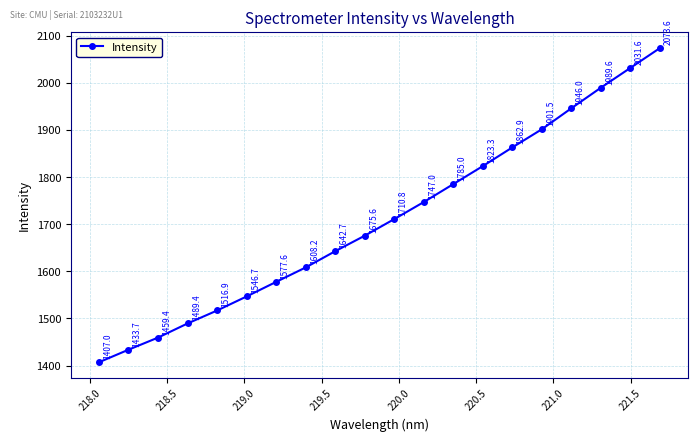

Does the chart display data point markers on the line(s)?

Yes